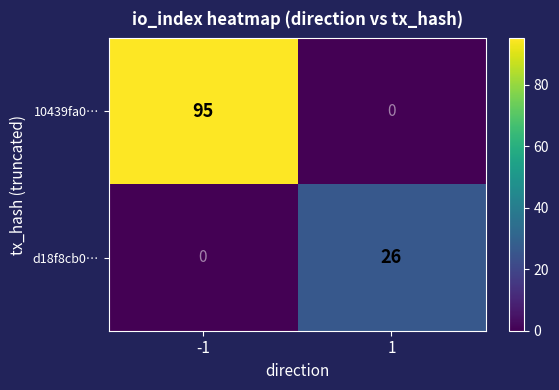

Which series has the largest total across all categories?

10439fa0…